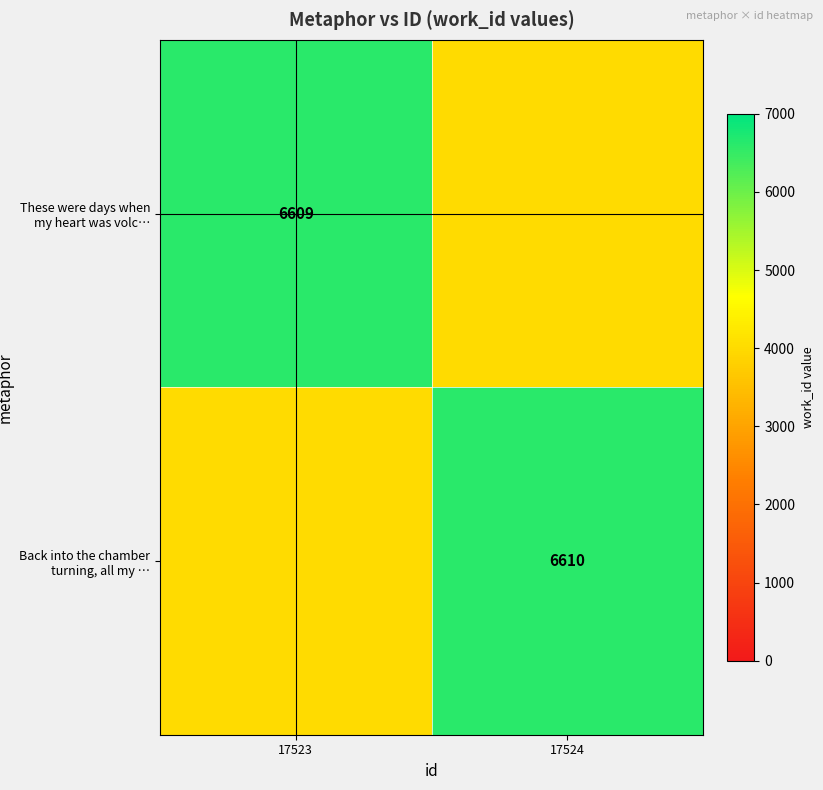

Count the number of data series in this chart.

2